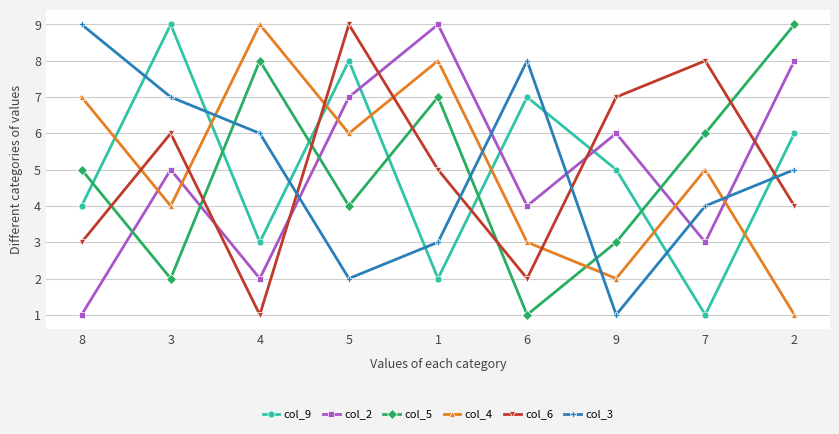

True or false: col_6 has a value of 5 at 1.

True